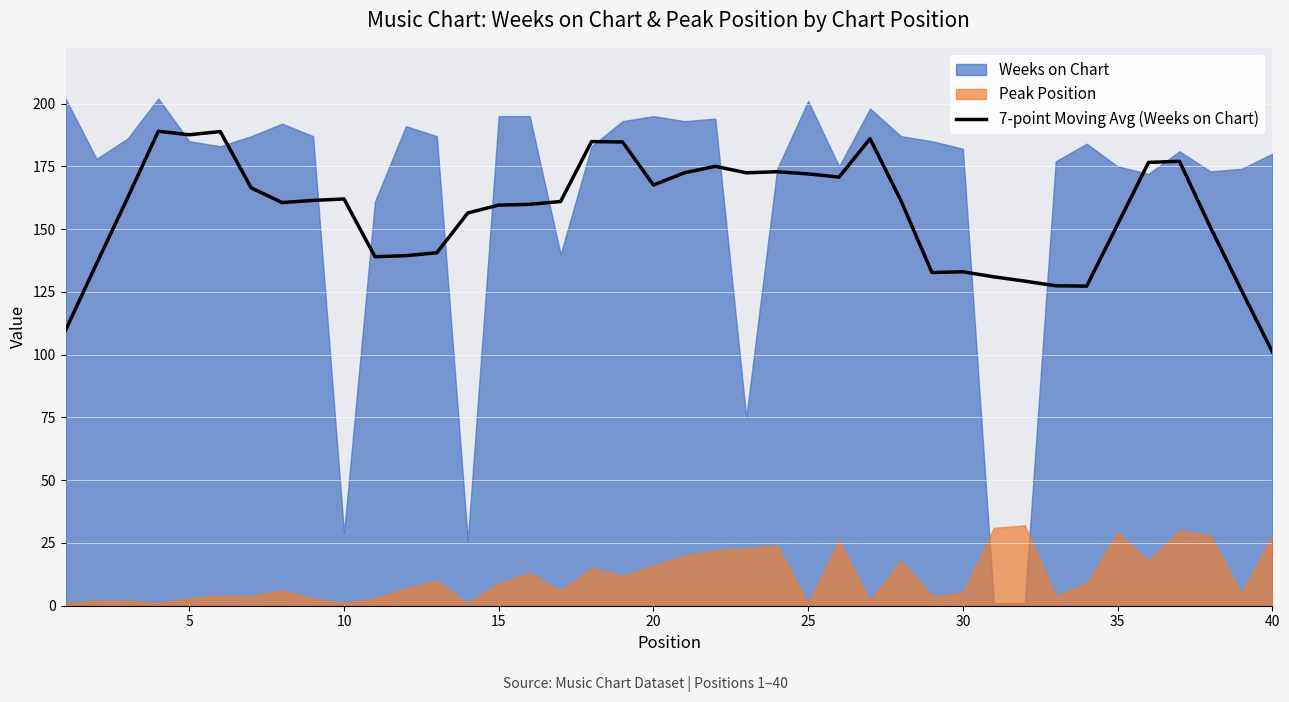

What is the lowest value of the 7-point Moving Avg (Weeks on Chart) series?

101.1